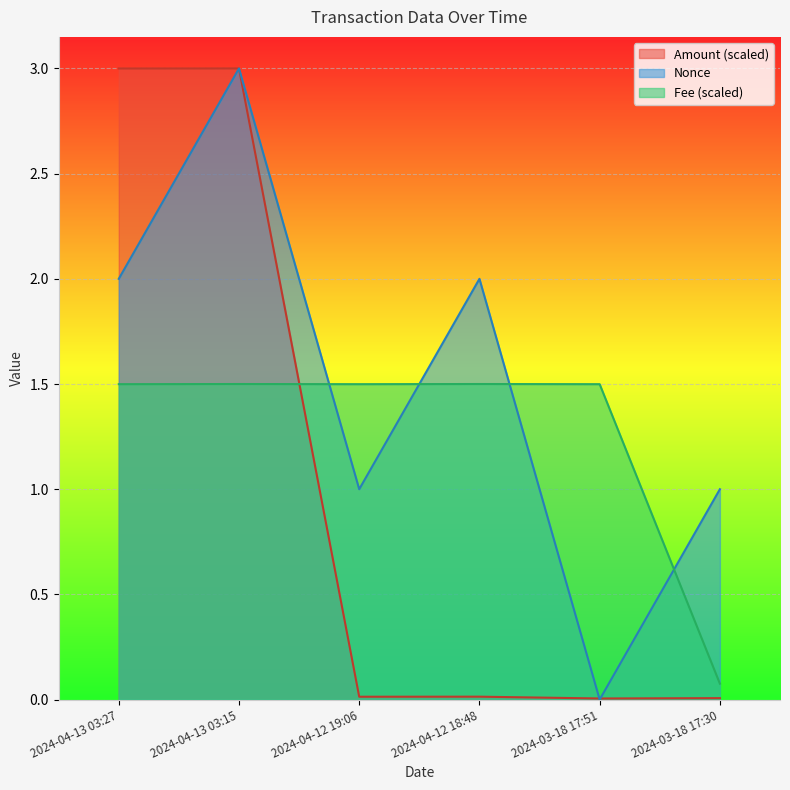

The Amount series shows 0.0 at 2024-04-12 19:06. True or false?

True